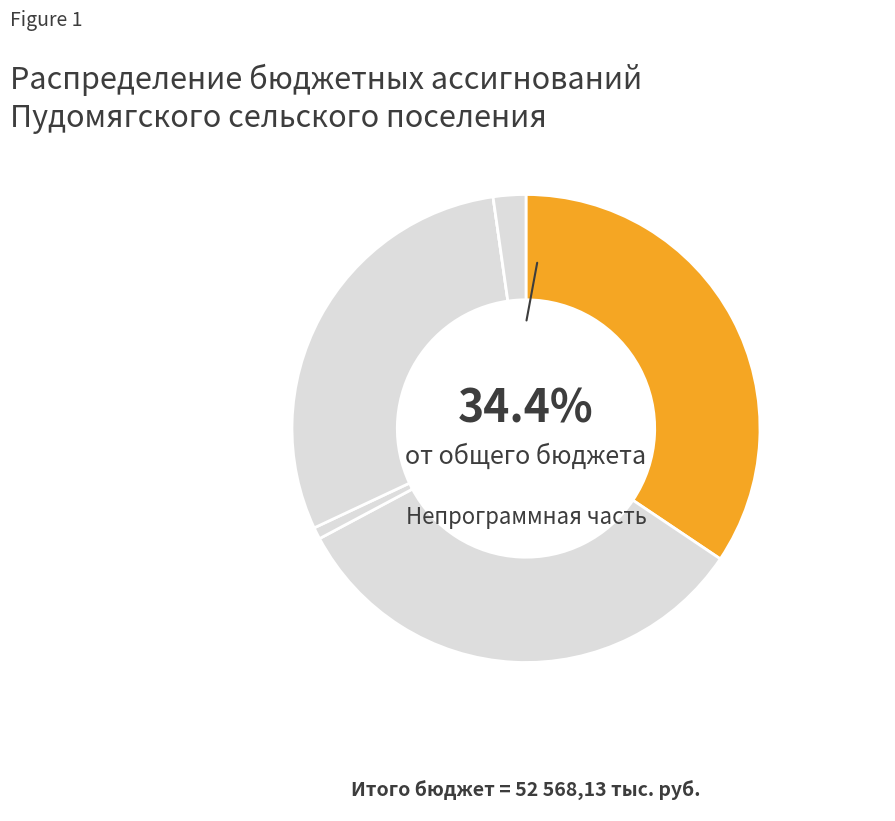

Is there any slice that represents more than half of the pie?

No